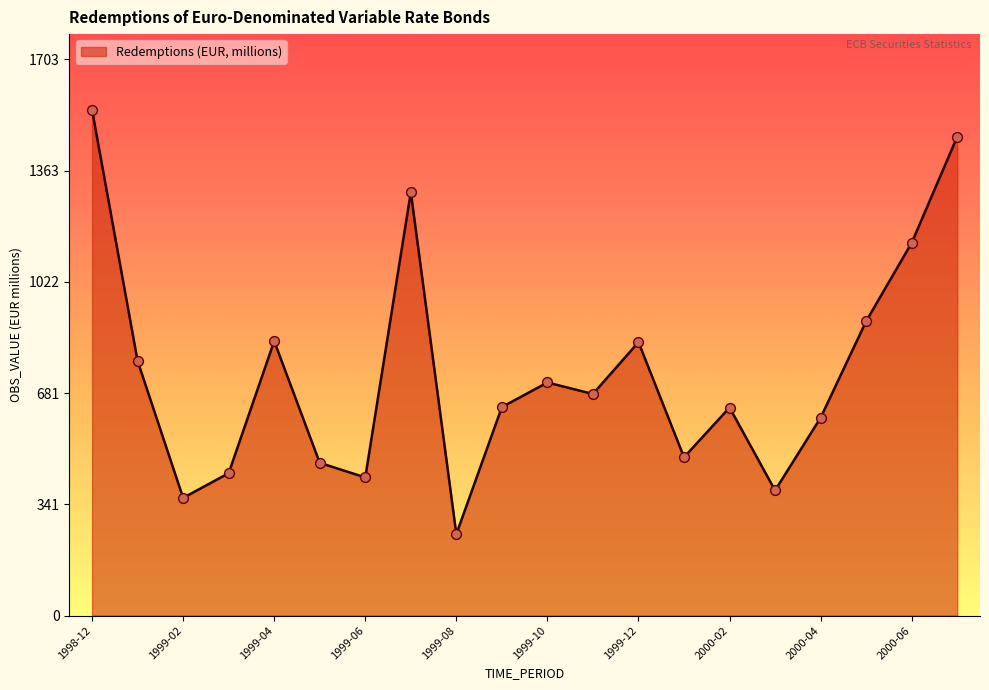

What is the difference between the maximum and minimum values?

1299.0